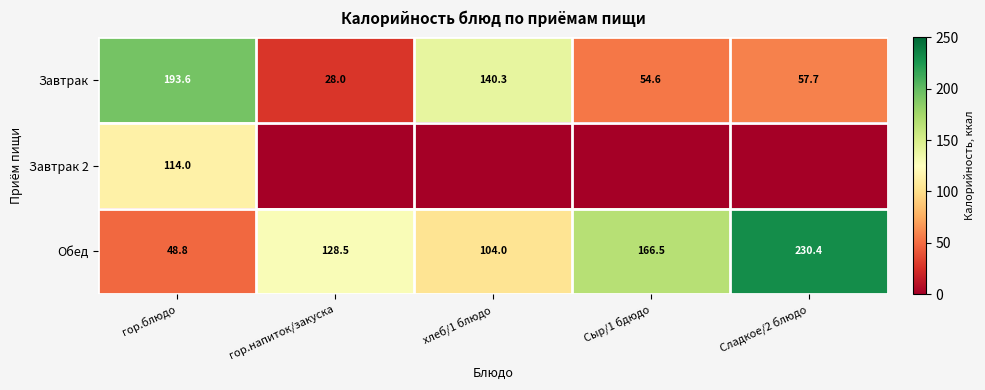

What is the spread (max minus min) of values at гор.напиток/закуска?

128.5